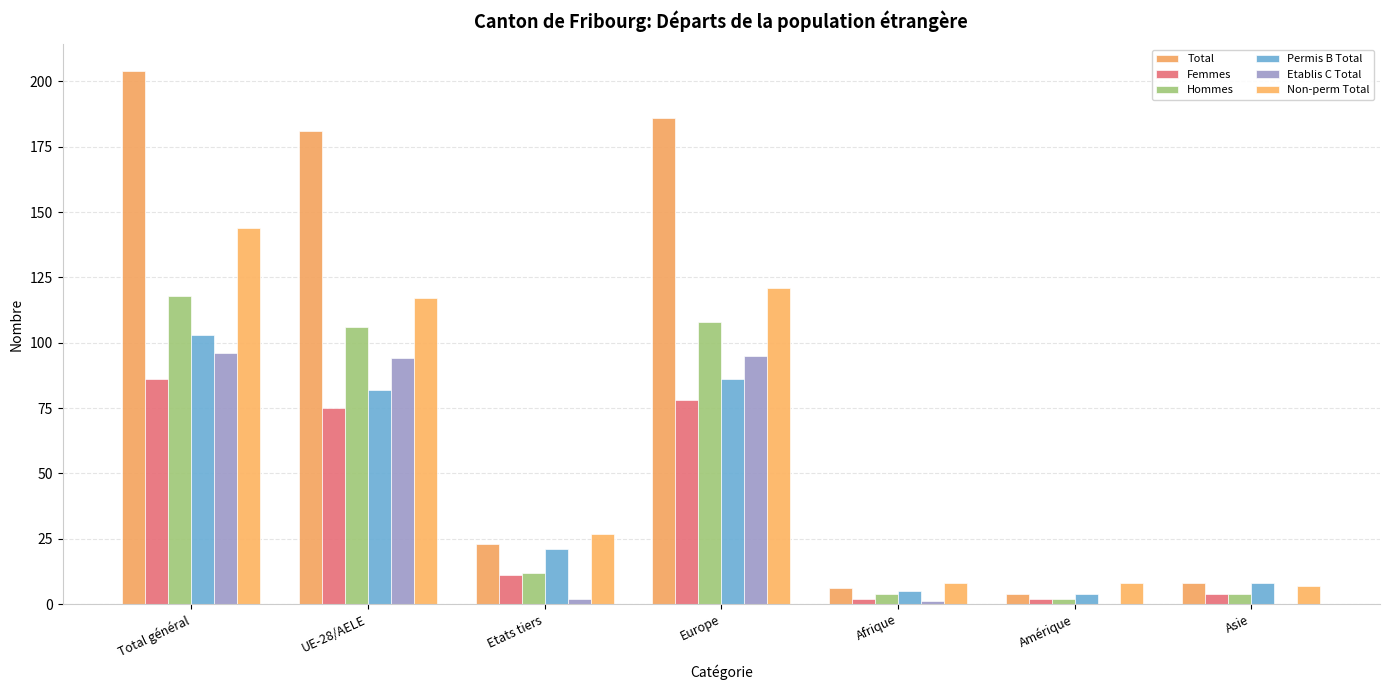

Which category has the lowest value across all series?

Amérique